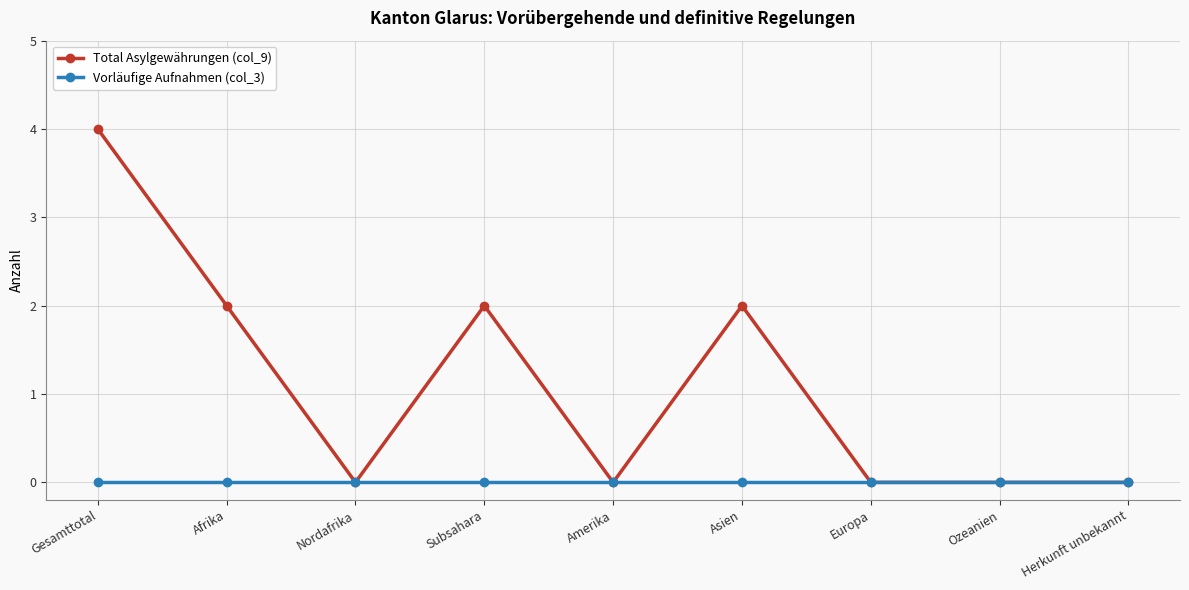

Reading left to right, extract all data points from this chart.

Total Asylgewährungen (col_9): 4	2	0	2	0	2	0	0	0
Vorläufige Aufnahmen (col_3): 0	0	0	0	0	0	0	0	0